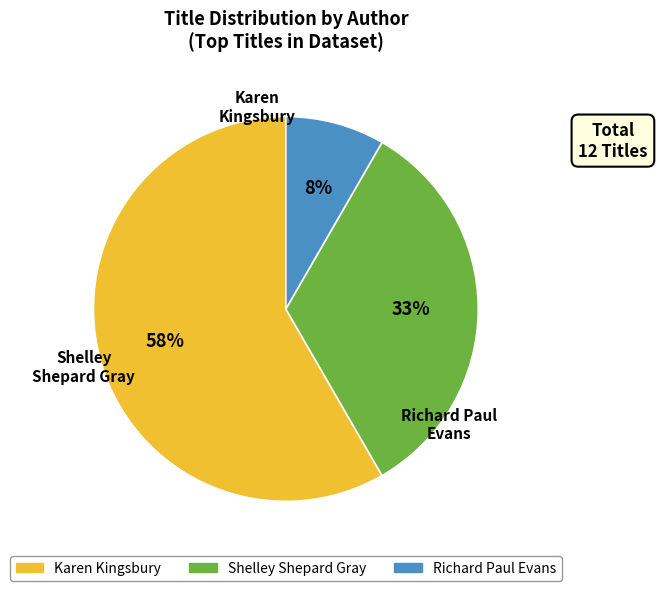

Which slice is the smallest?

Richard Paul Evans